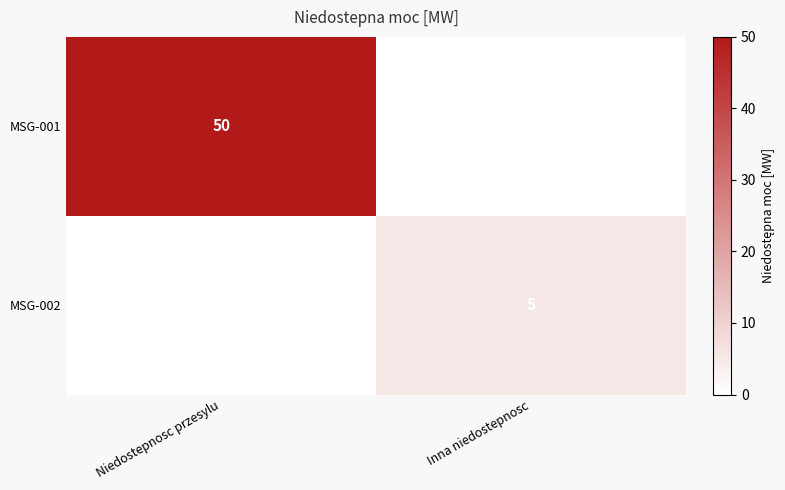

Is it true that MSG-002 equals 5 at Inna niedostepnosc?

True